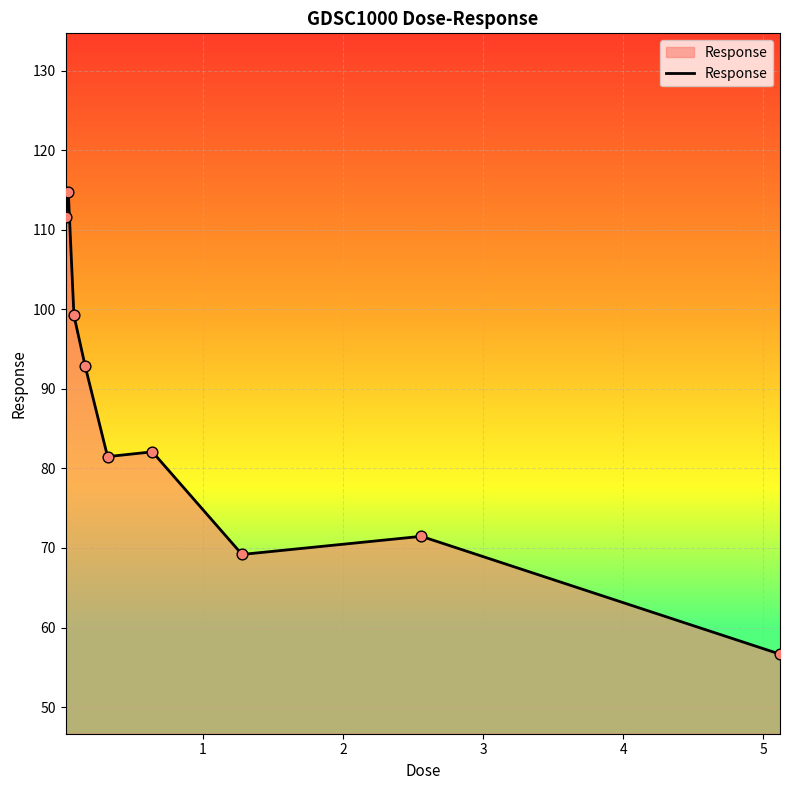

What is the smallest value displayed?

56.7